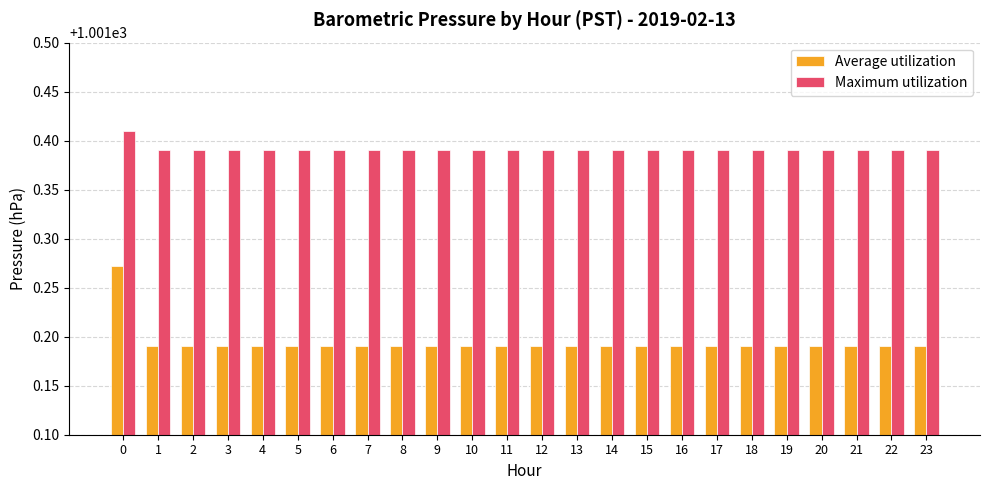

How many groups of bars are there?

24